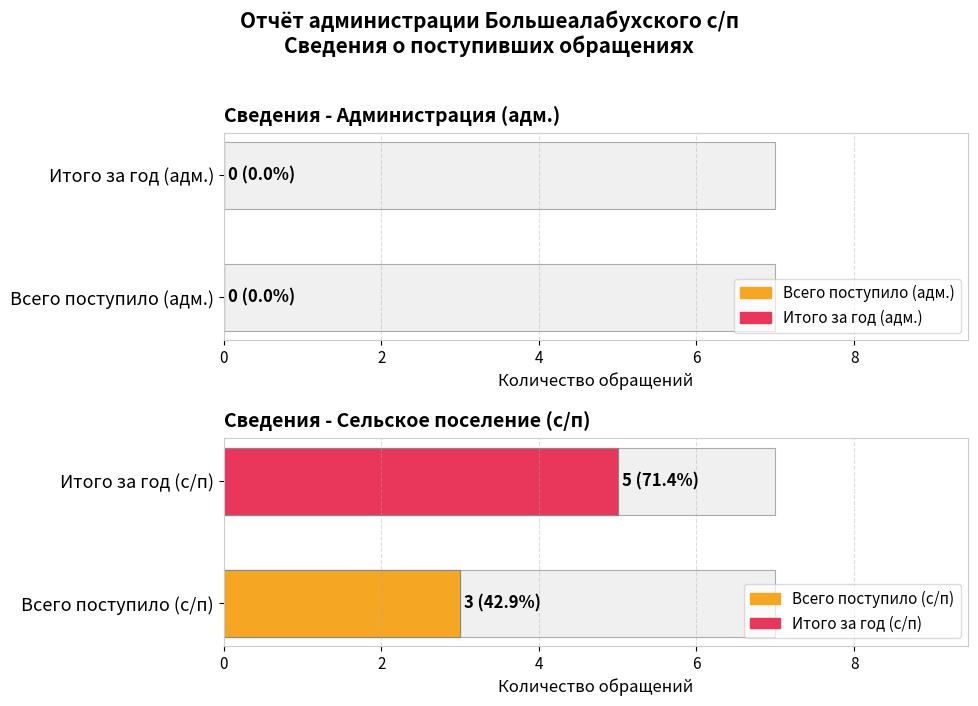

True or false: адм. (total written) has a value of 0 at Нарастающий итог 1-2 кв..

True